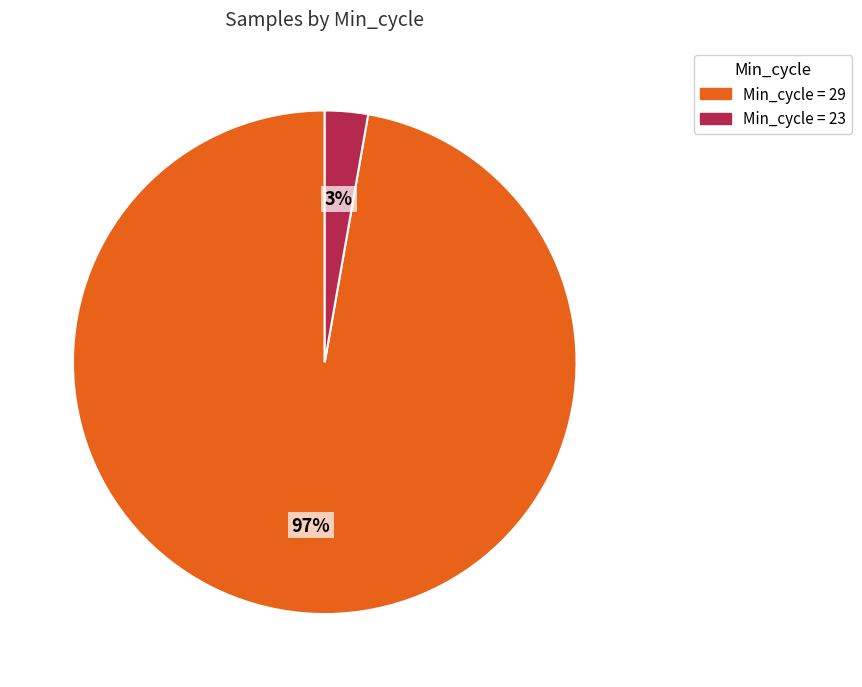

How many slices are in this pie chart?

2